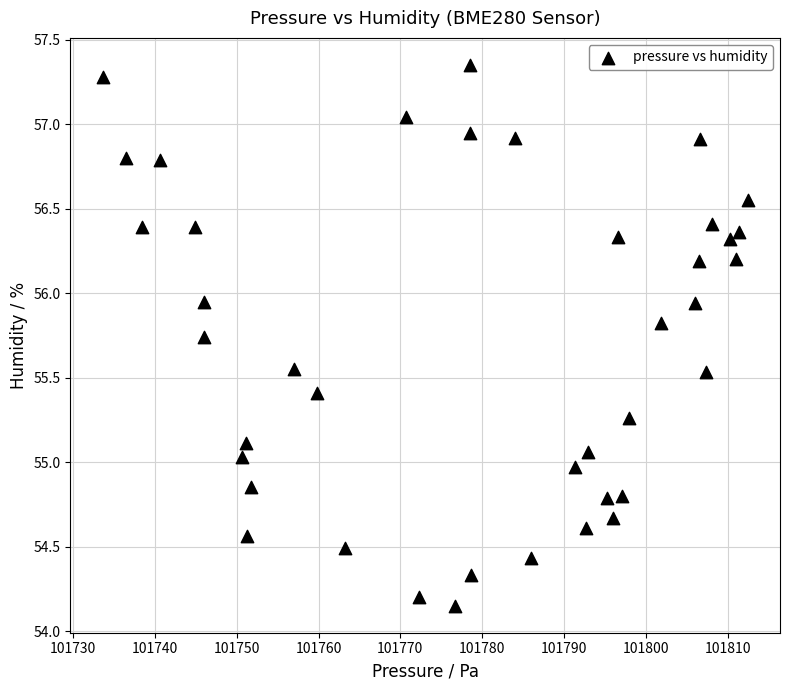

What is the range of Y values (max minus min)?

3.2